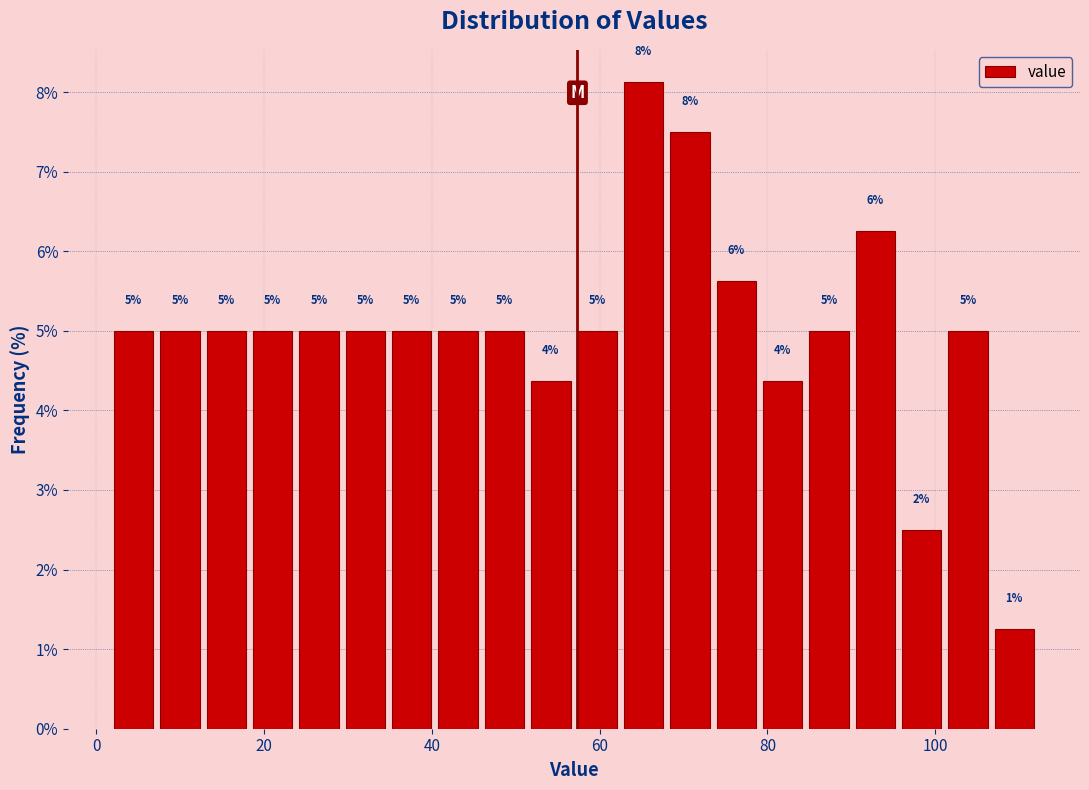

Around what value on the x-axis is the tallest bar? Give the approximate position of its centre, as read against the axis.

66